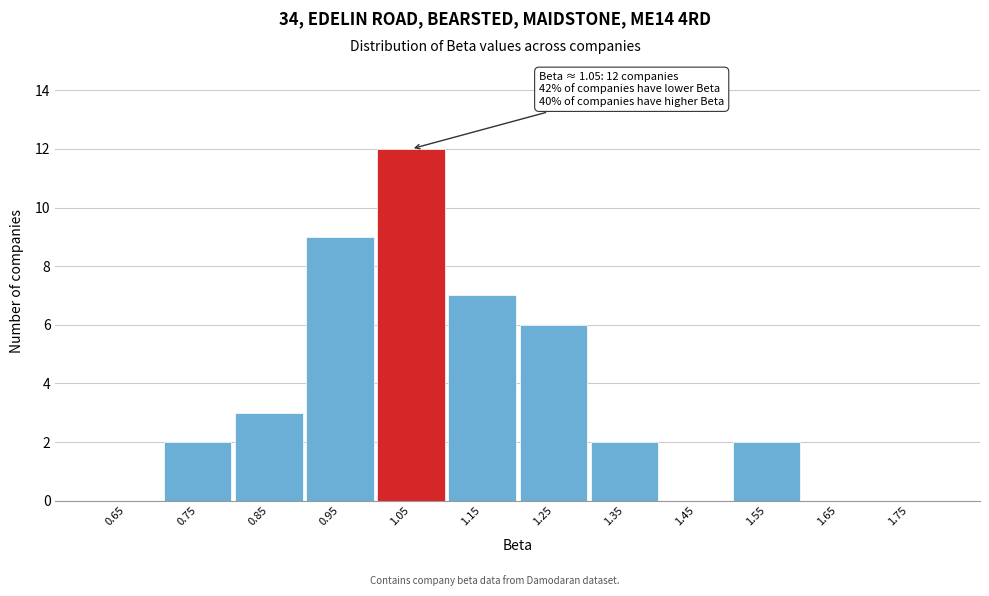

Which range on the x-axis has the tallest bar?

1.0 to 1.1